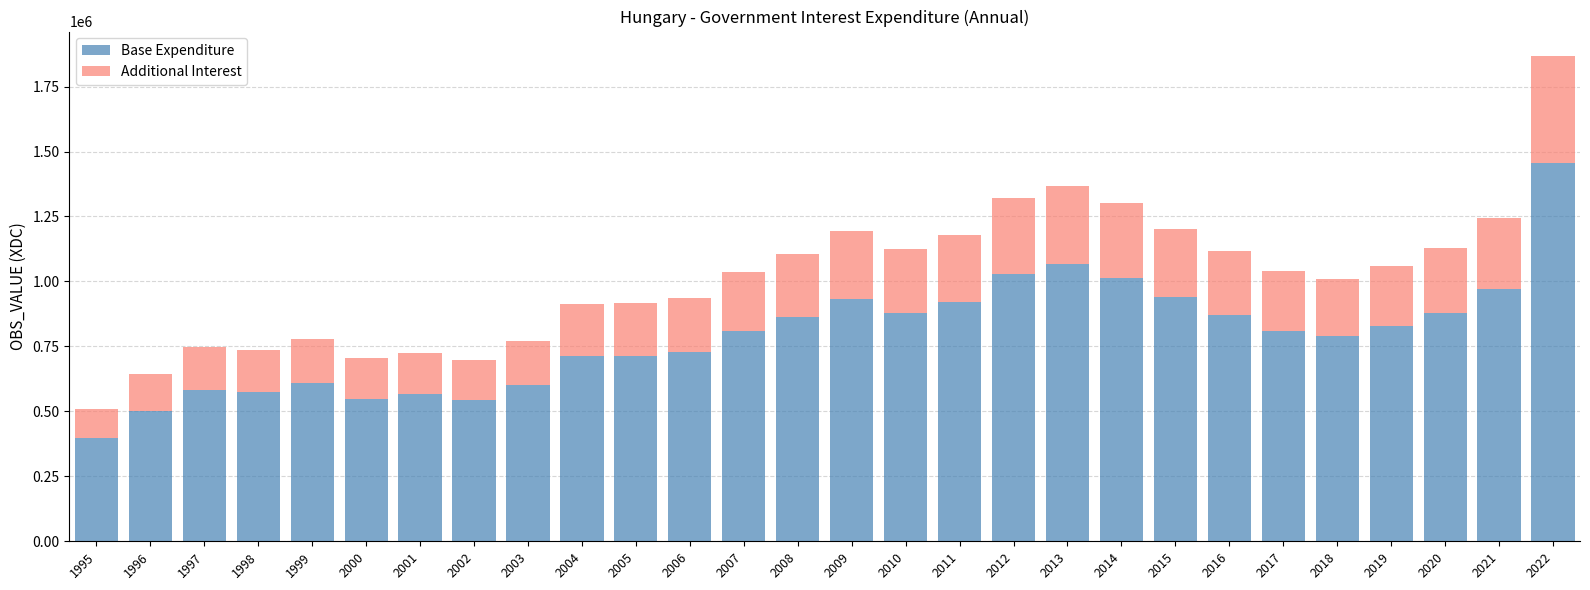

The value of Base Expenditure at 2003 is 601087.5. True or false?

True